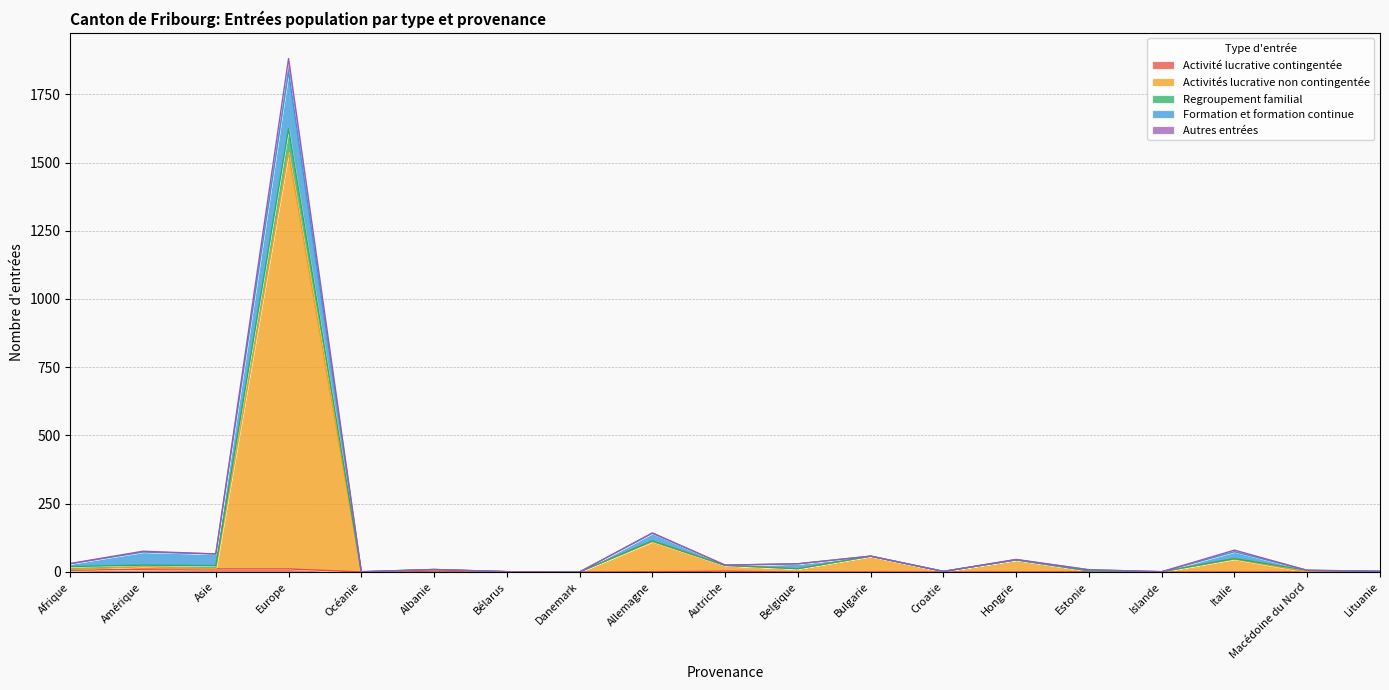

What is the label of the 11th point from the left?

Belgique